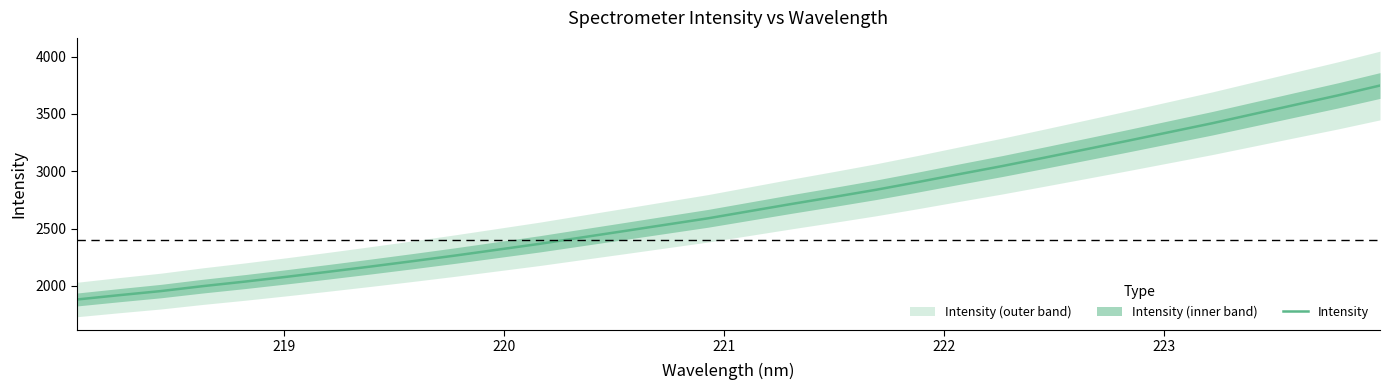

What is the maximum value for Intensity?

3748.4